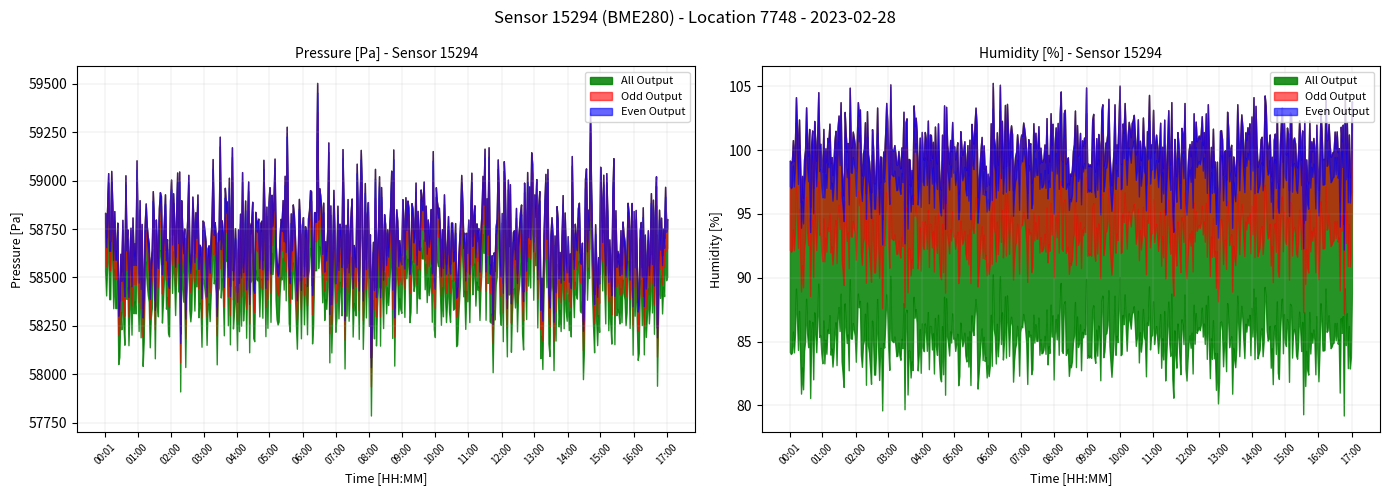

True or false: lat and pressure cross at least once.

False